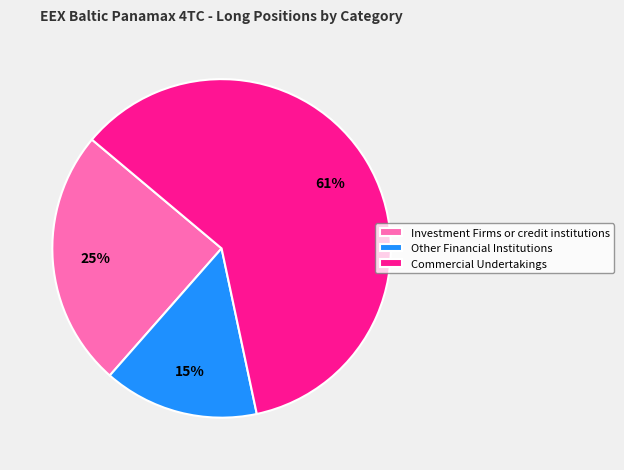

Which slice is the smallest?

Other Financial Institutions